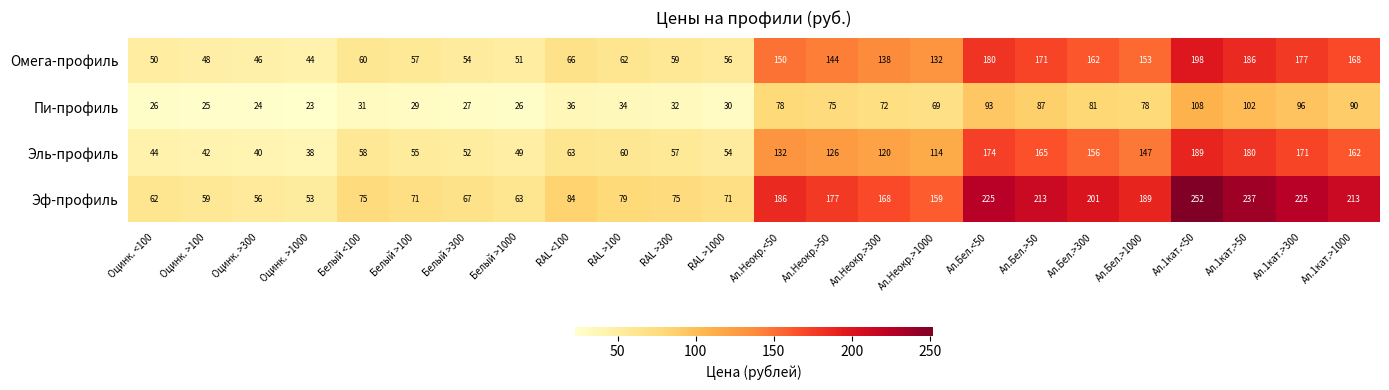

What is the smallest value displayed?

23